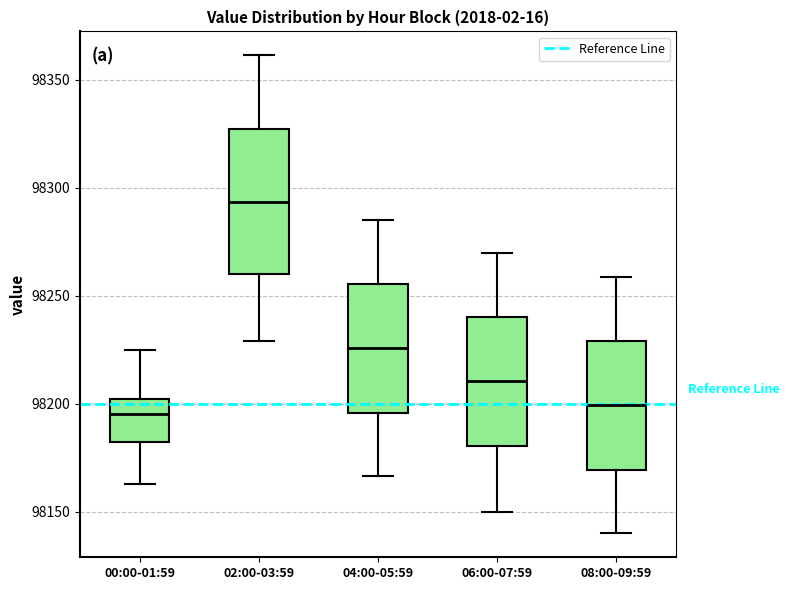

Reading left to right, read every box against the y-axis: the position of its median line, the range the box covers, and the ends of its whiskers. The values are not printed on the chart, so give them approximately, as read against the axis.

00:00-01:59: median 98195, box 98180 to 98200, whiskers 98165 to 98225
02:00-03:59: median 98295, box 98260 to 98325, whiskers 98230 to 98360
04:00-05:59: median 98225, box 98195 to 98255, whiskers 98165 to 98285
06:00-07:59: median 98210, box 98180 to 98240, whiskers 98150 to 98270
08:00-09:59: median 98200, box 98170 to 98230, whiskers 98140 to 98260